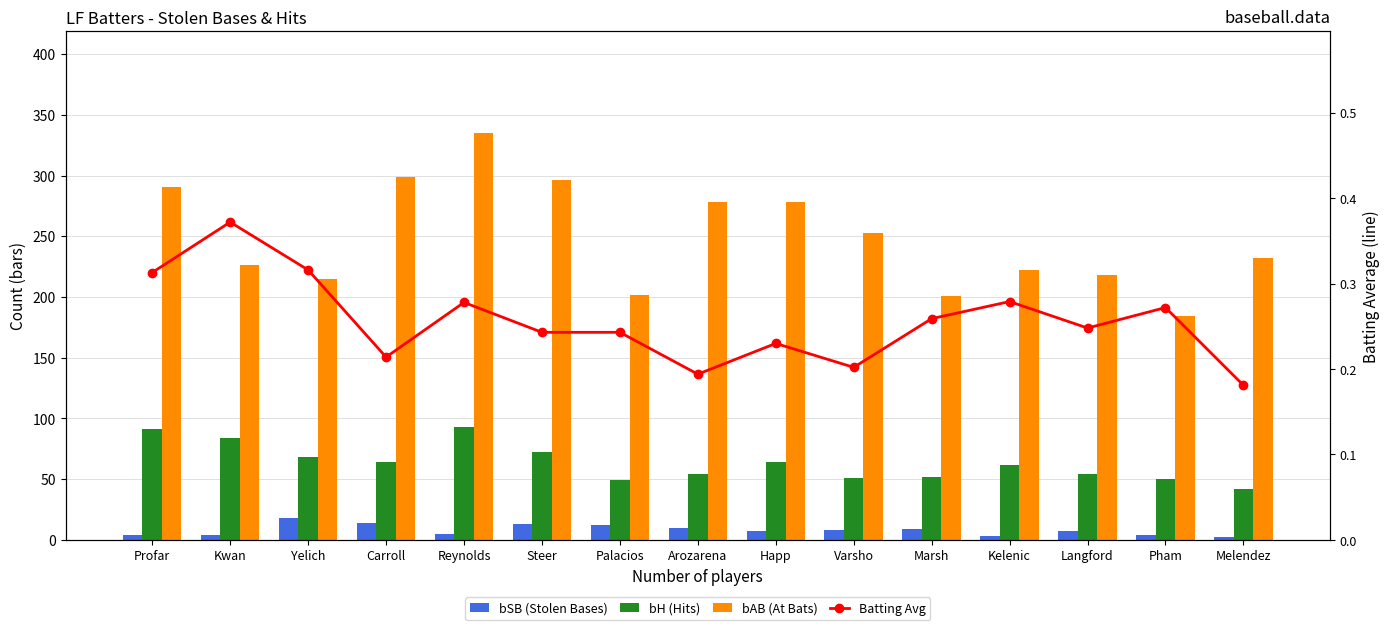

Rank the series at Marsh from lowest to highest value.

Batting Avg, bSB (Stolen Bases), bH (Hits), bAB (At Bats)